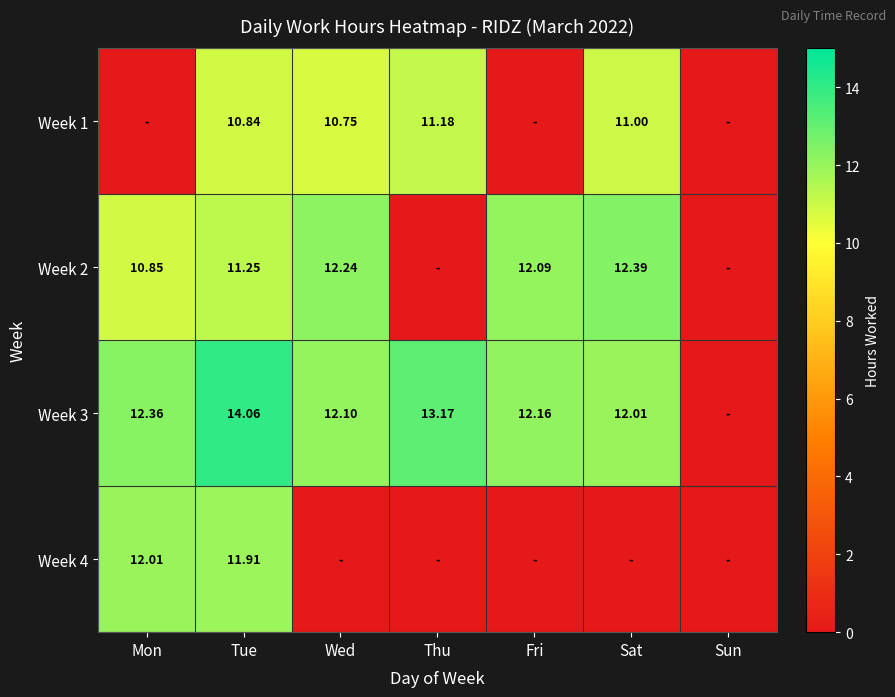

Is the value of Week 1 at Tue greater than the value of Week 3 at Tue?

No